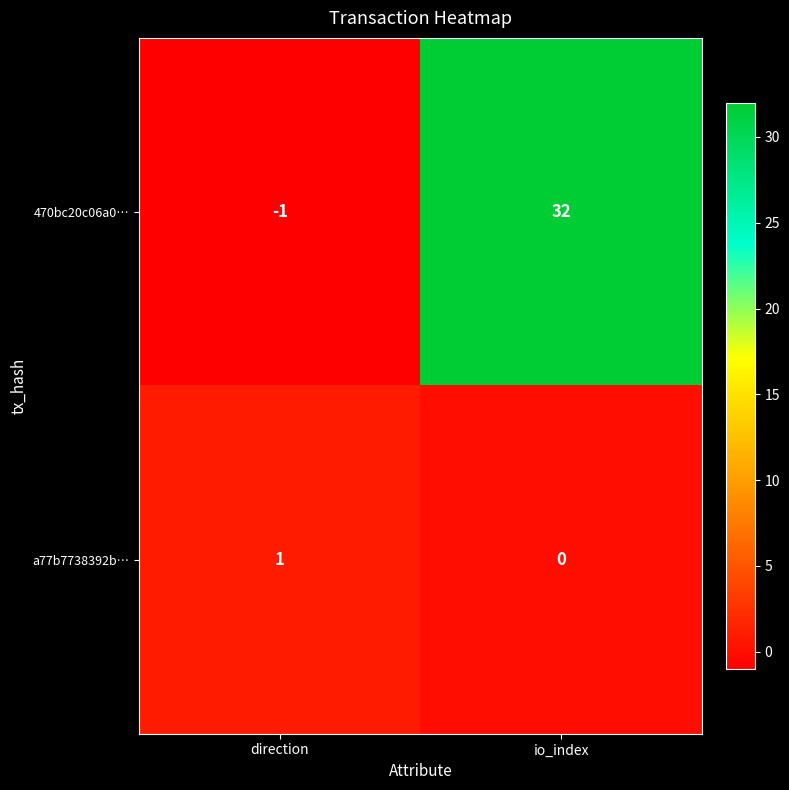

Is it true that a77b7738392b… equals 0 at io_index?

True